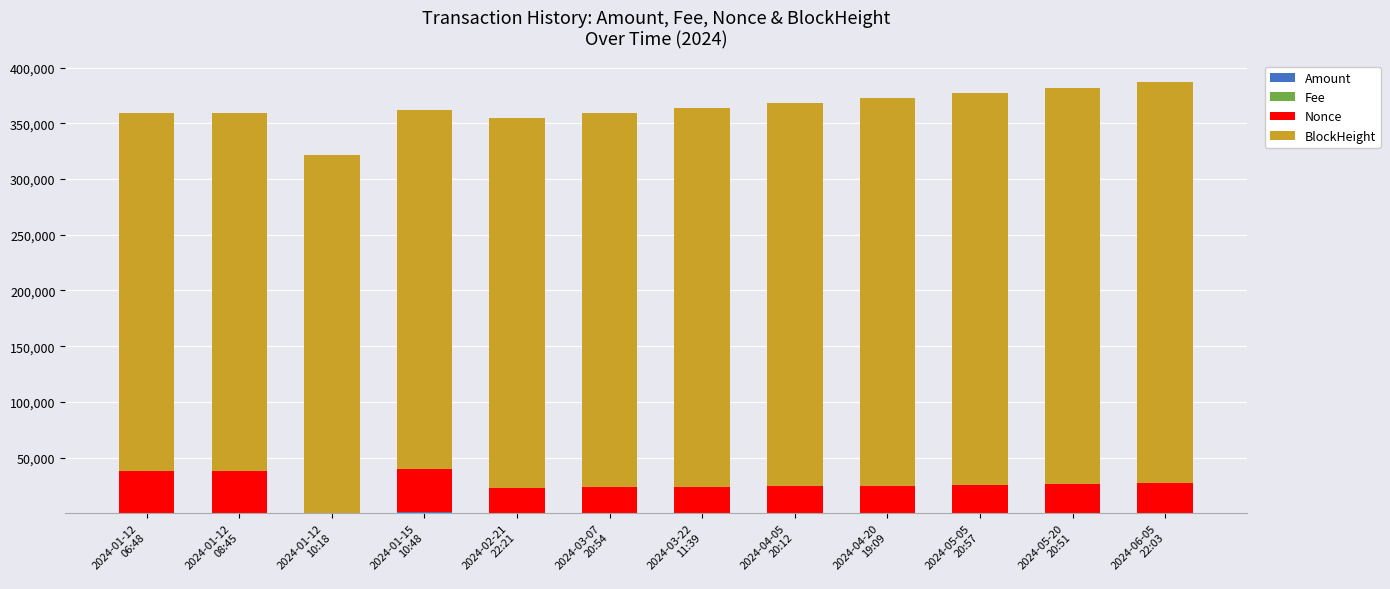

At which category is the sum across all series the highest?

2024-06-05
22:03